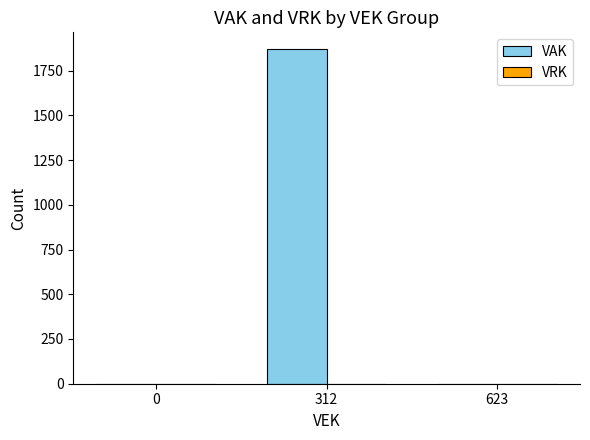

Between 312 and 623, which is larger?

312